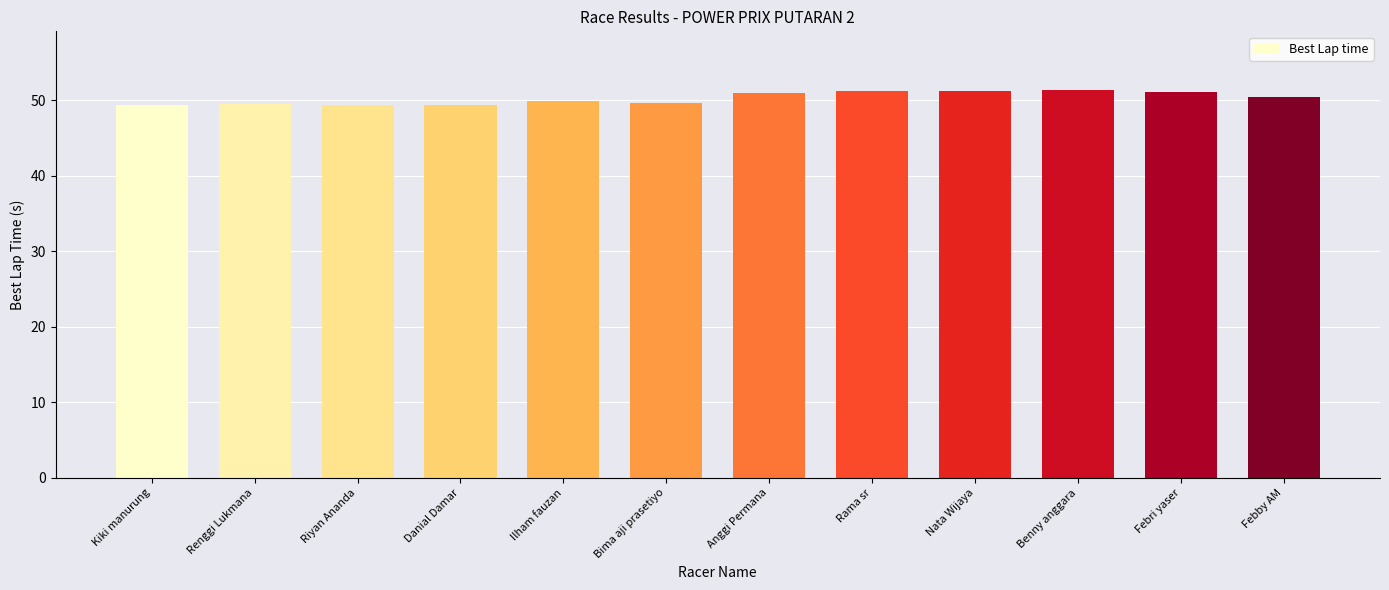

What is the smallest value displayed?

49.3